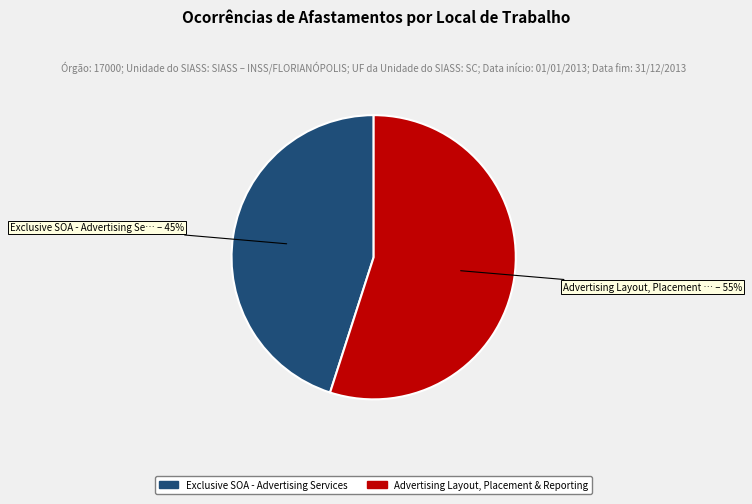

How many slices are in this pie chart?

2